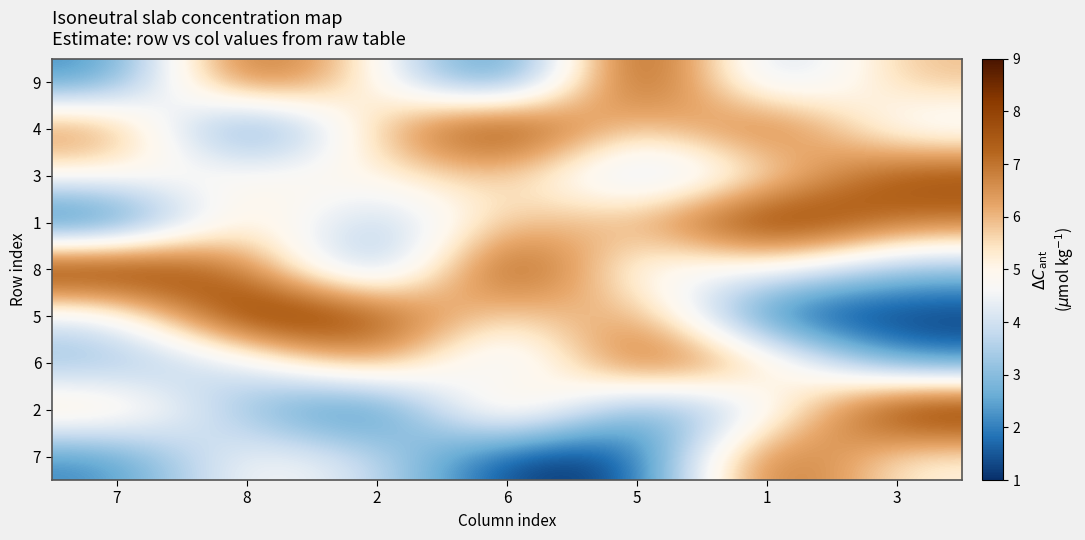

Reading left to right, what are all the values shown in this chart?

9: 7=2	8=8	2=5	6=1	5=9	1=3	3=6
4: 7=7	8=1	2=6	6=9	5=5	1=8	3=4
3: 7=5	8=5	2=5	6=6	5=3	1=5	3=8
1: 7=1	8=6	2=3	6=6	5=6	1=9	3=7
8: 7=9	8=7	2=2	6=9	5=4	1=5	3=3
5: 7=4	8=9	2=8	6=5	5=7	1=1	3=1
6: 7=3	8=4	2=7	6=3	5=8	1=6	3=2
2: 7=6	8=3	2=1	6=7	5=2	1=4	3=9
7: 7=2	8=5	2=4	6=1	5=1	1=8	3=5